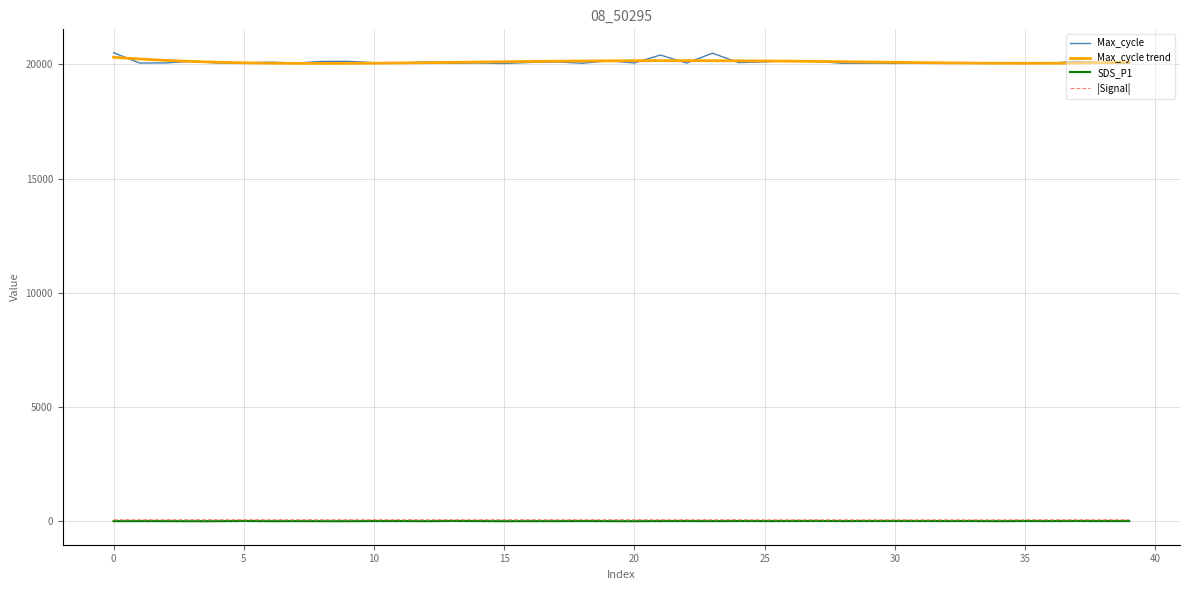

How many values in the Max_cycle series are below 20065?

20